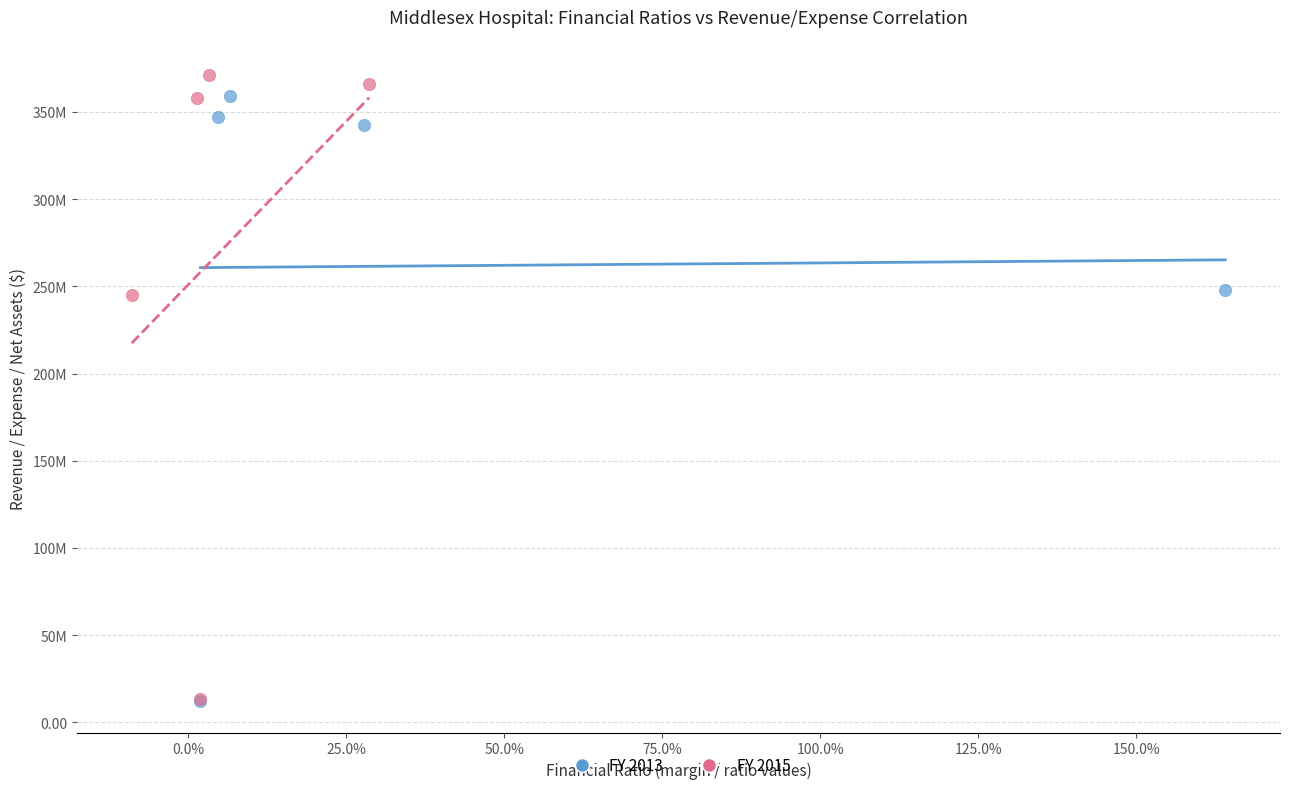

What are all the series names shown in the legend?

FY 2013, FY 2015